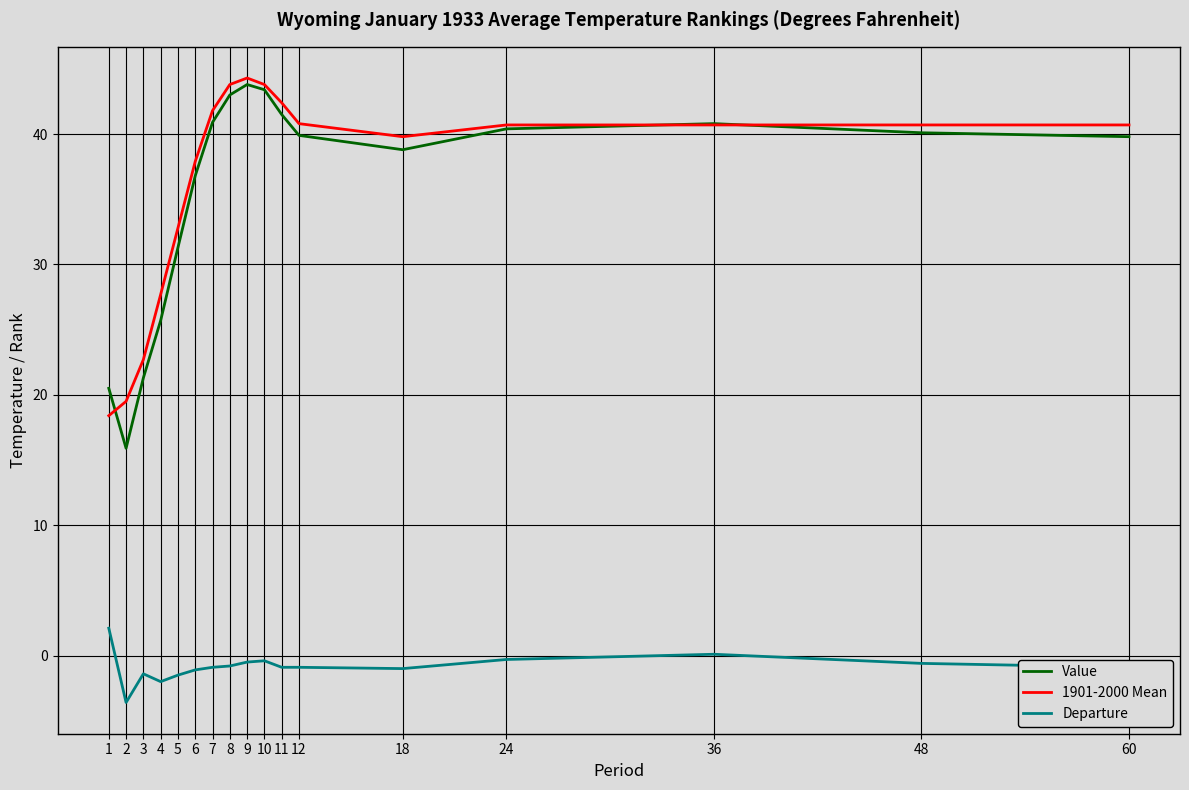

What is the total value across all series at 48?

80.2